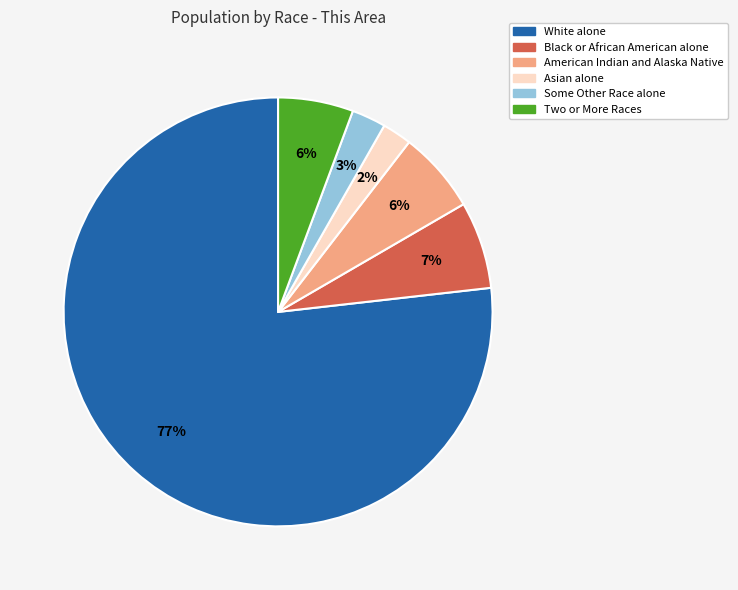

Is there any slice that represents more than half of the pie?

Yes